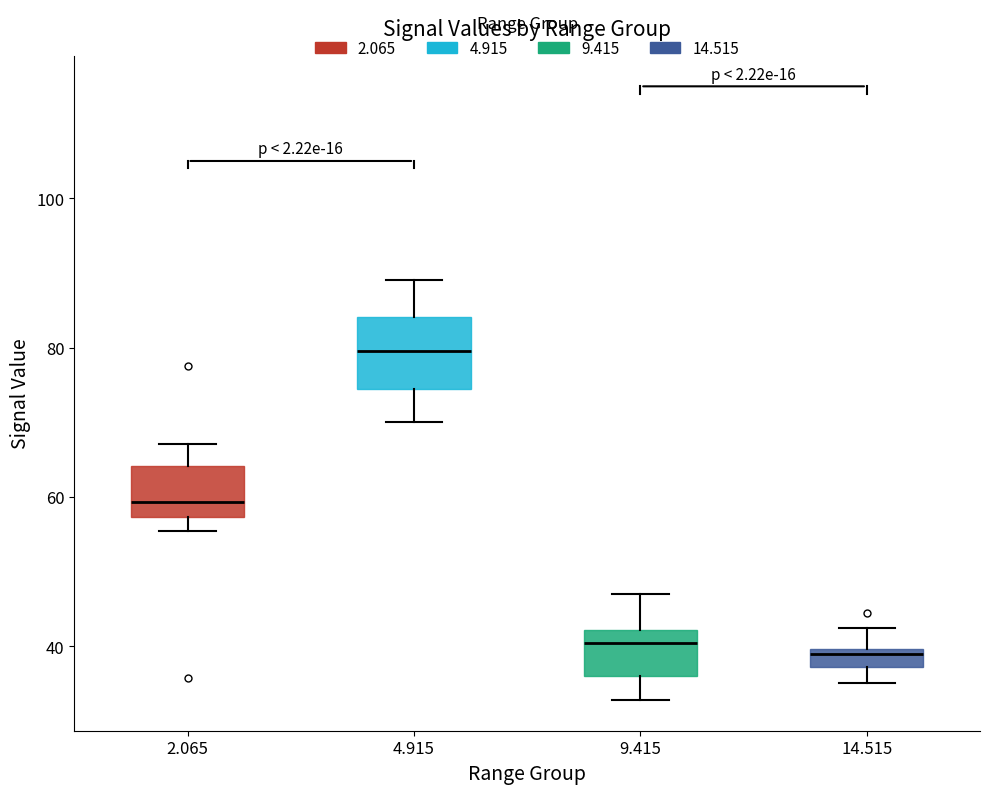

Comparing the boxes themselves (not the whiskers), which one is the tallest?

4.915